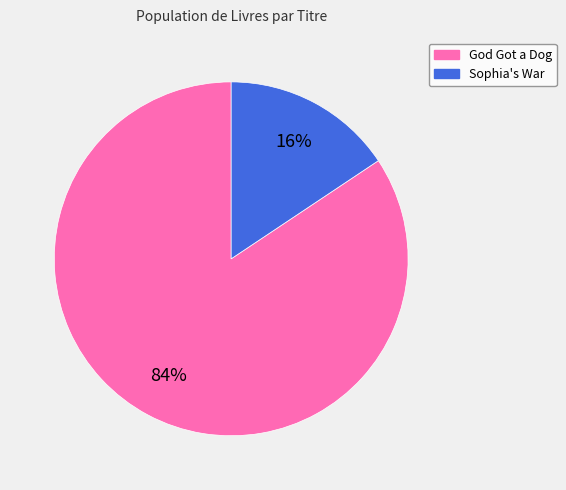

Rank the categories by value from highest to lowest.

God Got a Dog, Sophia's War